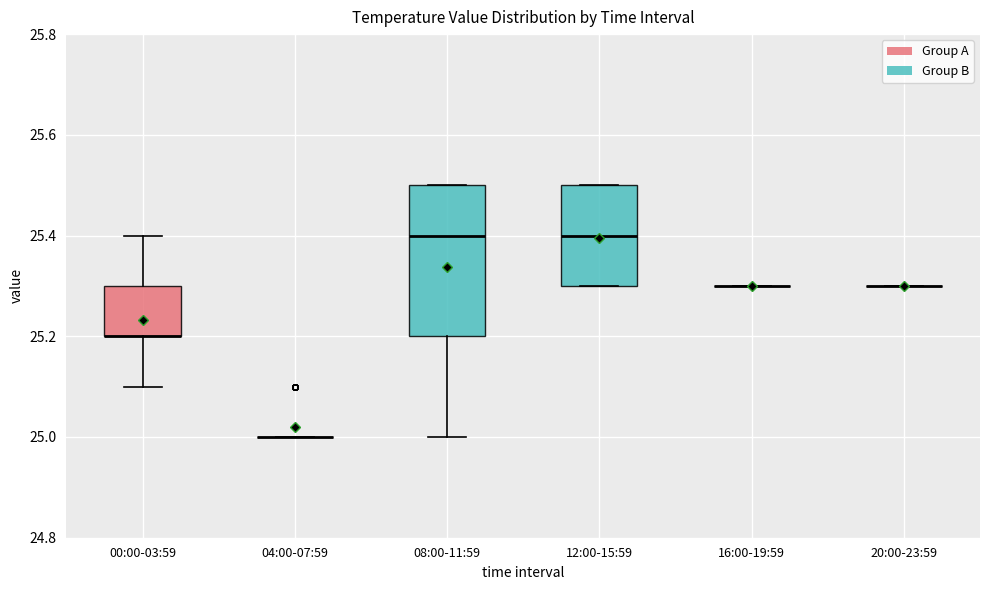

Which box is the tallest, from its lower edge to its upper edge?

08:00-11:59